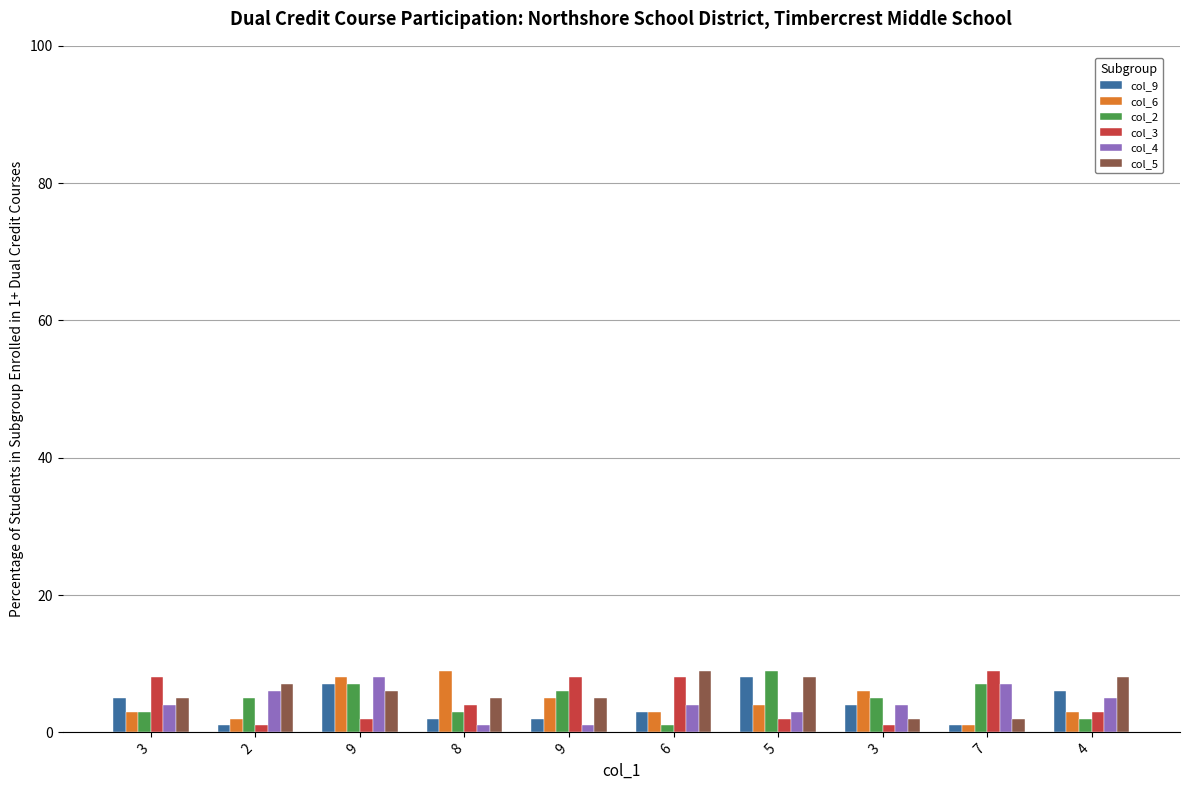

At which category is the sum across all series the highest?

9